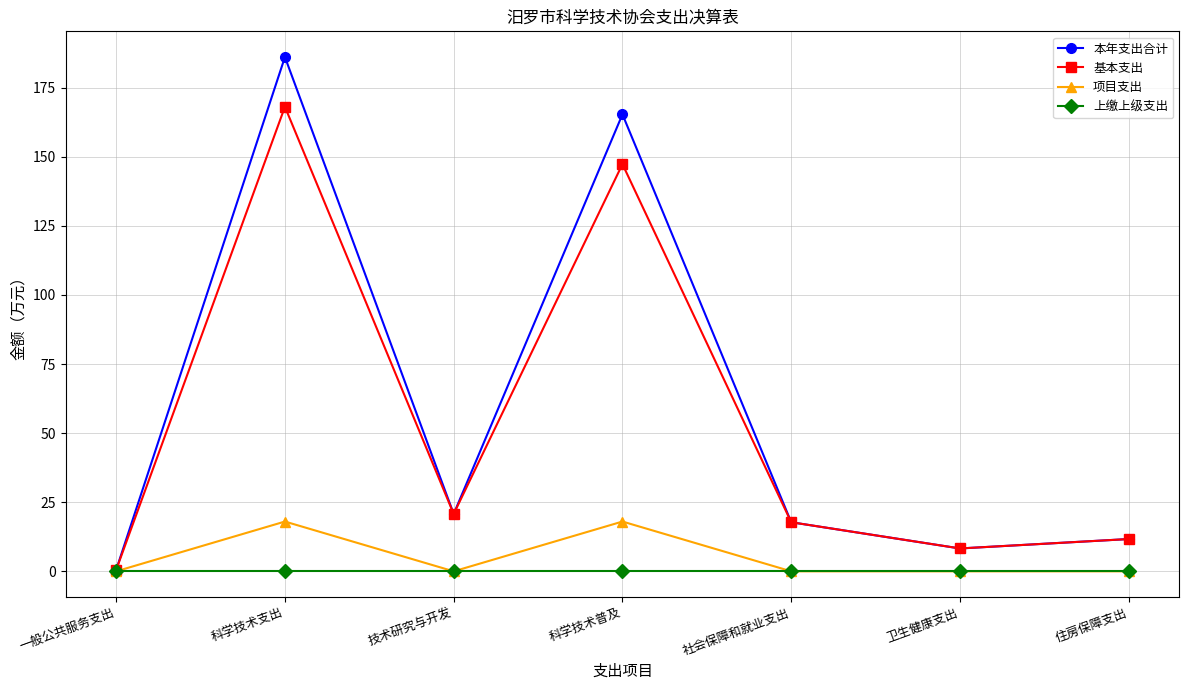

At which label does 本年支出合计 reach its minimum?

一般公共服务支出